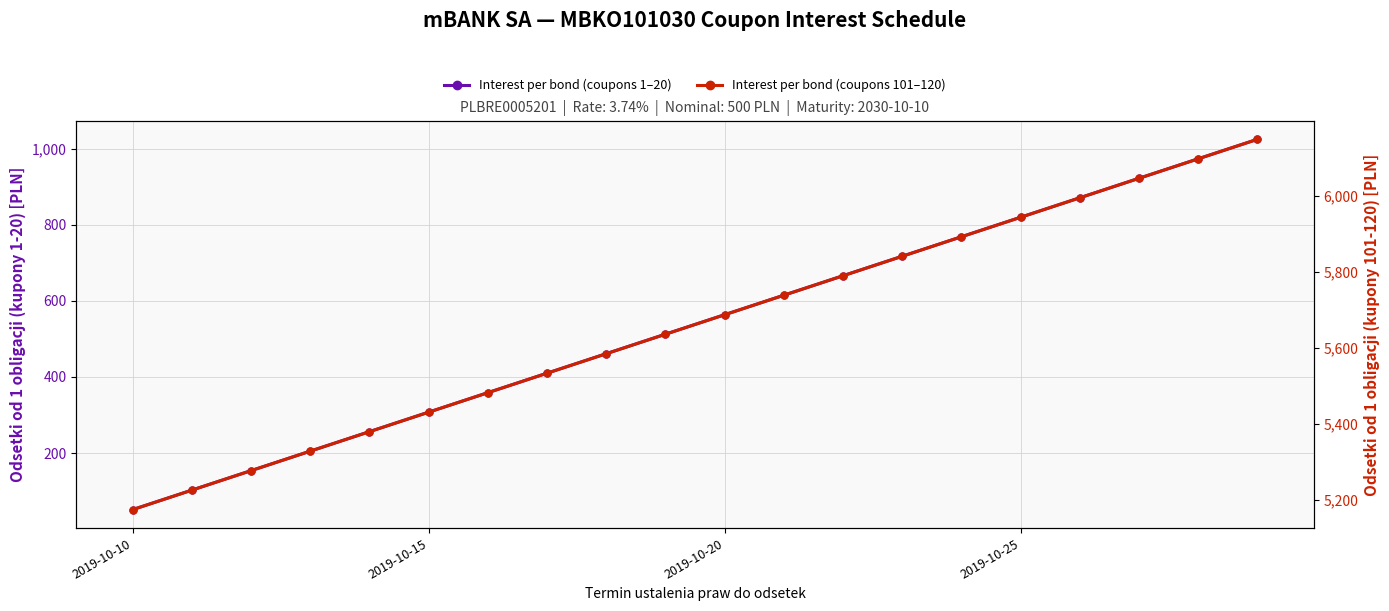

What is the lowest value of the Interest per bond (coupons 1–20) series?

51.2